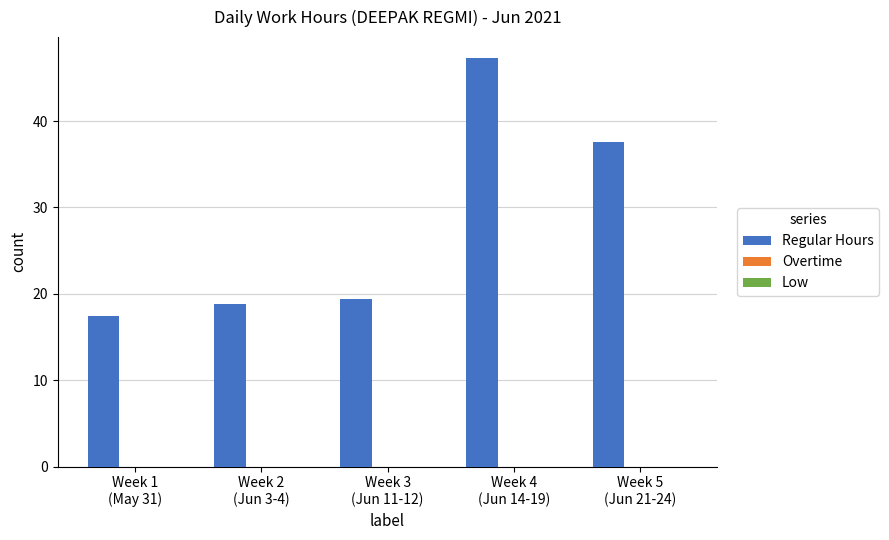

What is the sum of all values?

140.5